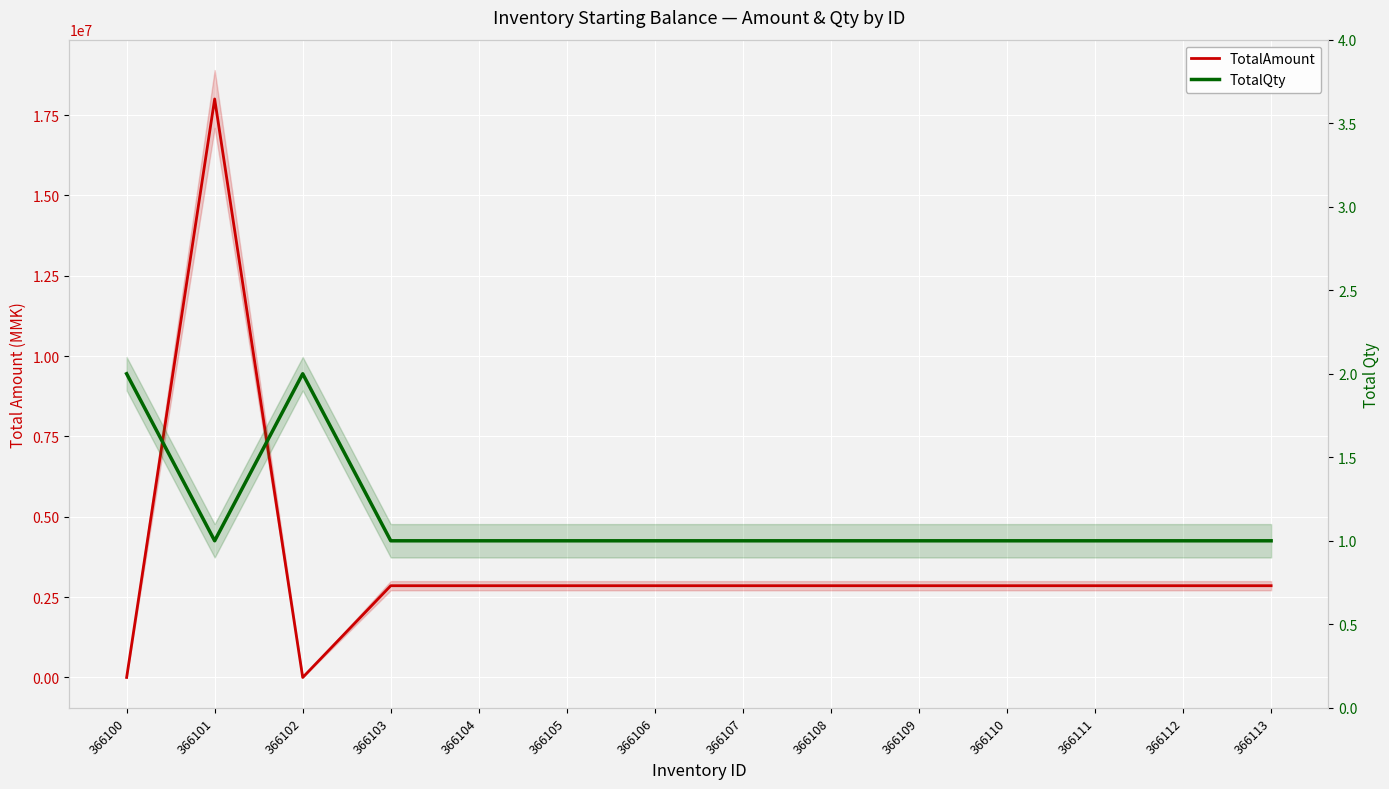

At which label does TotalAmount first exceed 2854800?

366101